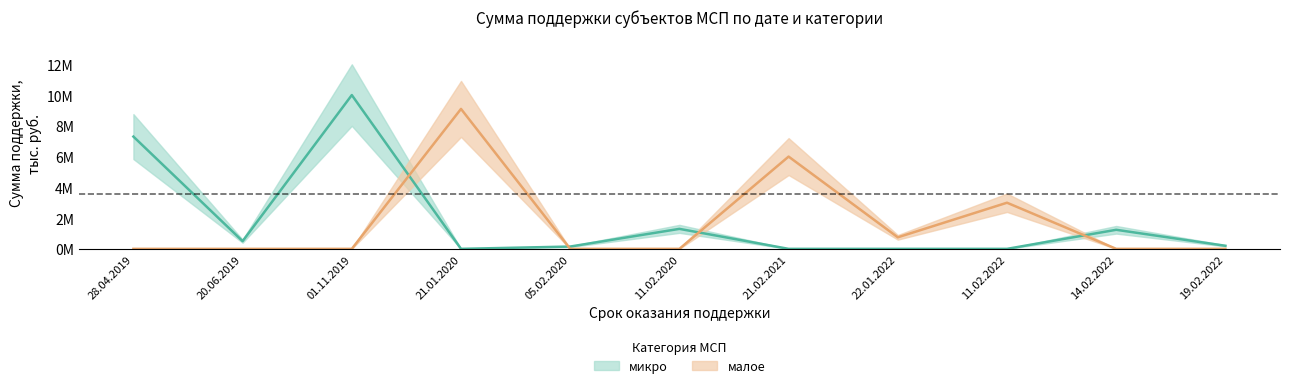

What is the highest value of the малое series?

9100000